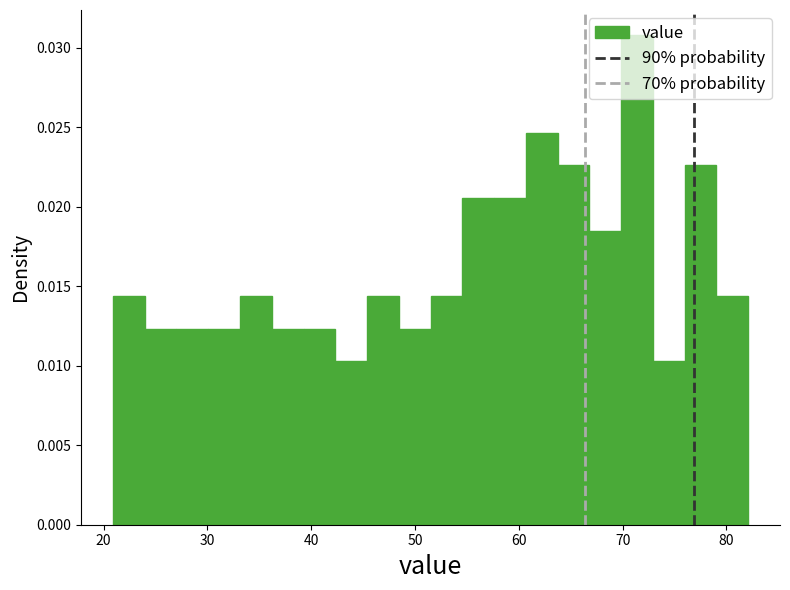

Around what value on the x-axis is the tallest bar? Give the approximate position of its centre, as read against the axis.

71